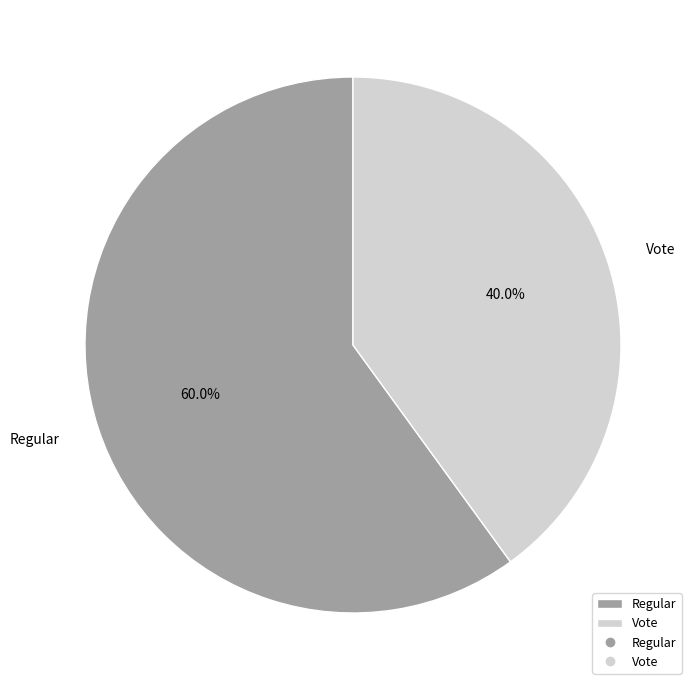

Between Vote and Regular, which is larger?

Regular